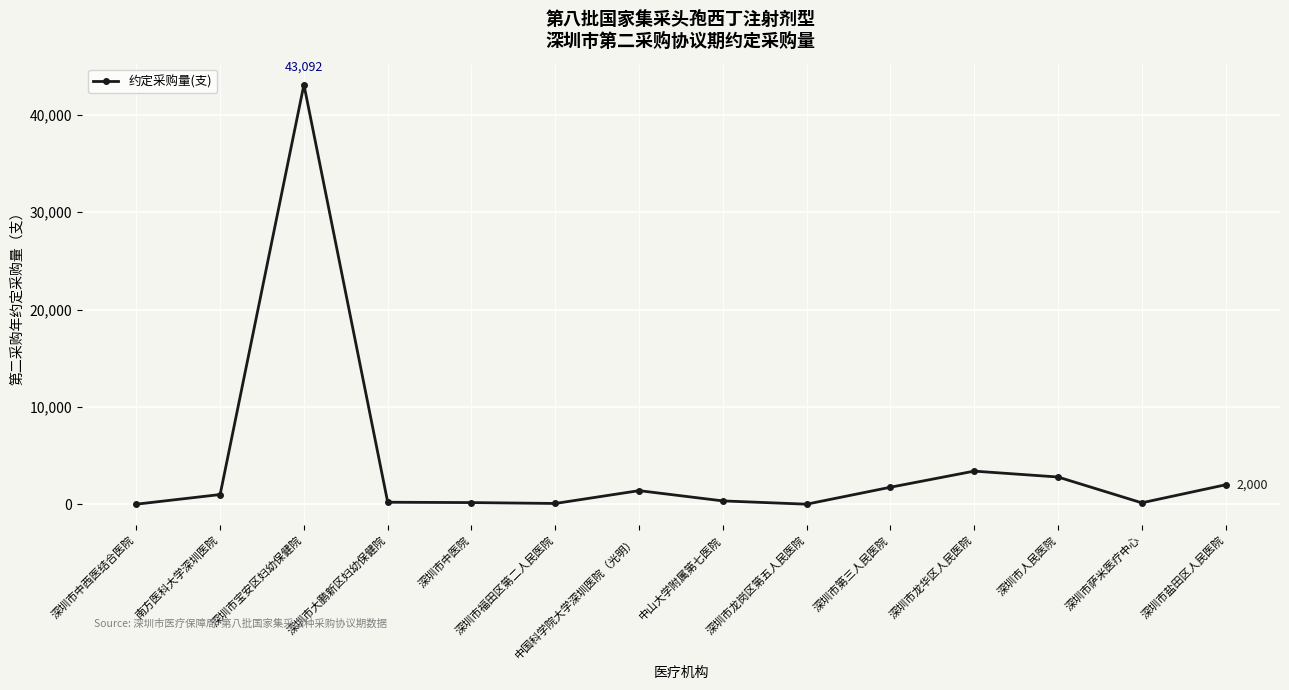

What is the average value?

4031